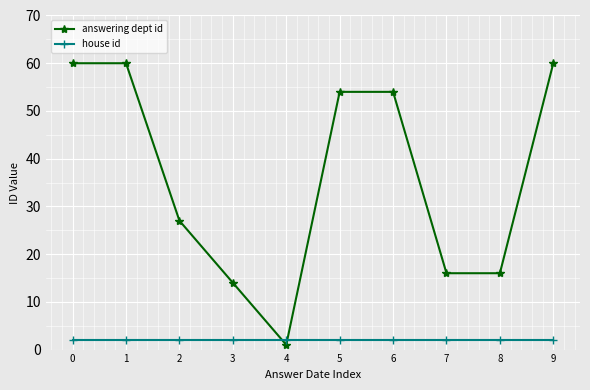

Where is answering dept id nearest to the value 30?

2